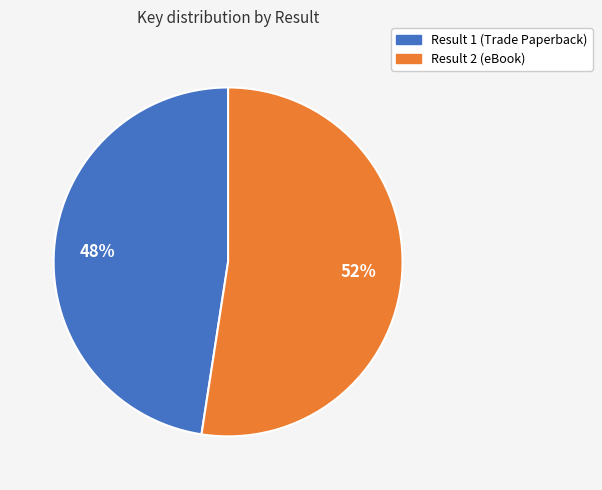

Which slice is the largest?

Result 2 (eBook)